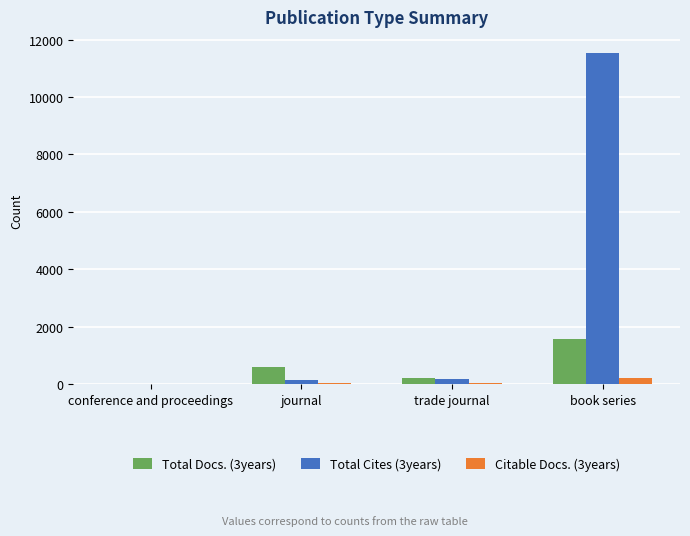

At which category does the chart reach its peak across all series?

book series